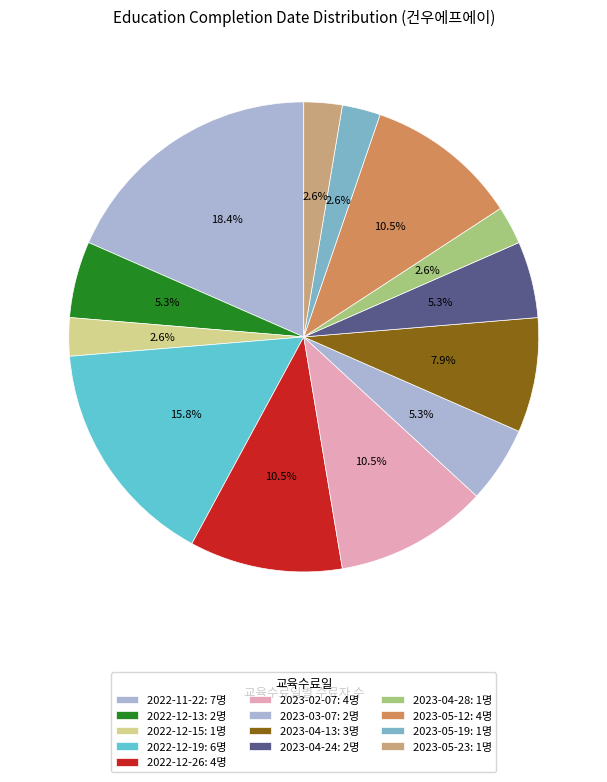

To the nearest percent, what is the combined percentage of 2023-05-12 and 2022-12-19?

26%